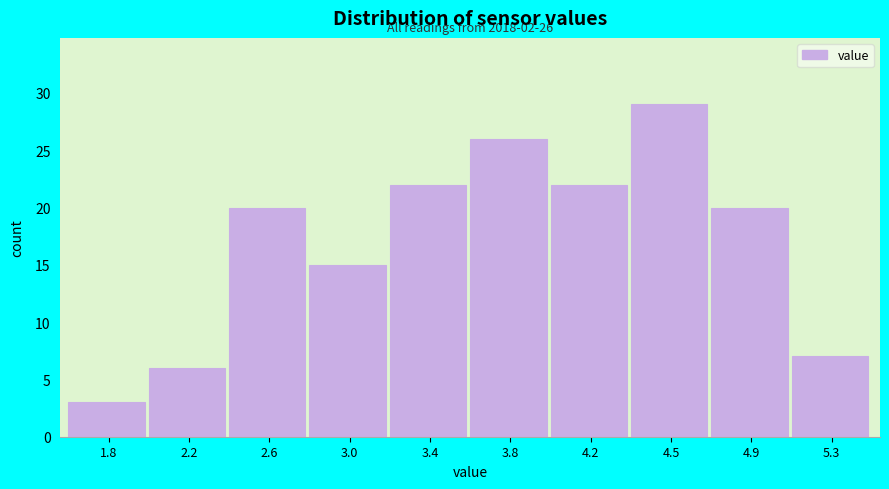

Reading left to right, transcribe all the data shown in this chart.

3	6	20	15	22	26	22	29	20	7